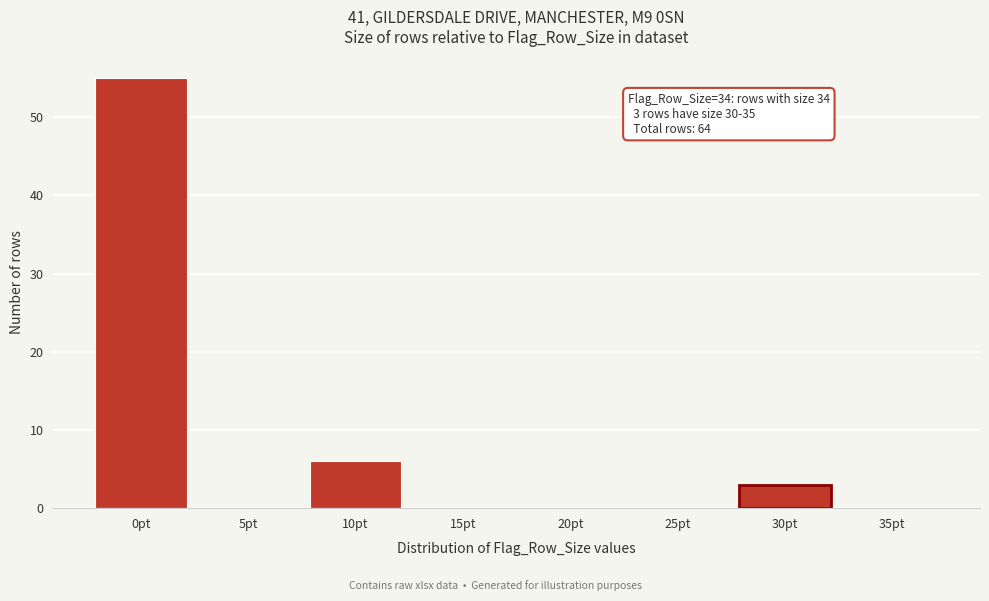

Reading left to right, extract all data points from this chart.

0pt=55	5pt=0	10pt=6	15pt=0	20pt=0	25pt=0	30pt=3	35pt=0